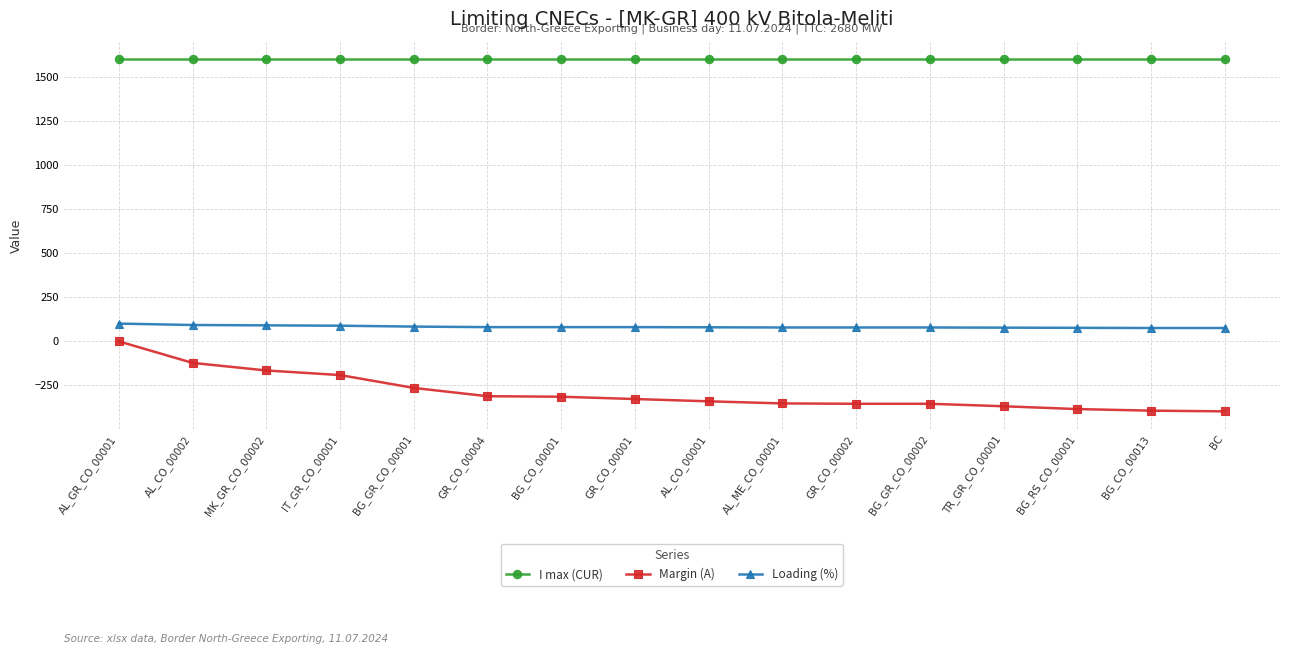

What are all the series names shown in the legend?

I max (CUR), Margin (A), Loading (%)